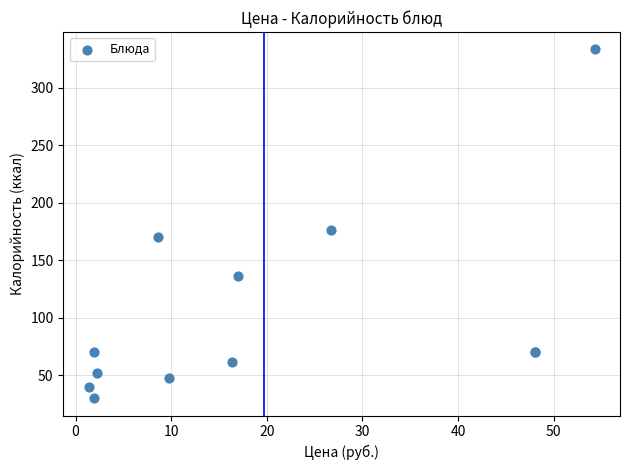

What Y value in the scatter plot is closest to 181?

176.7